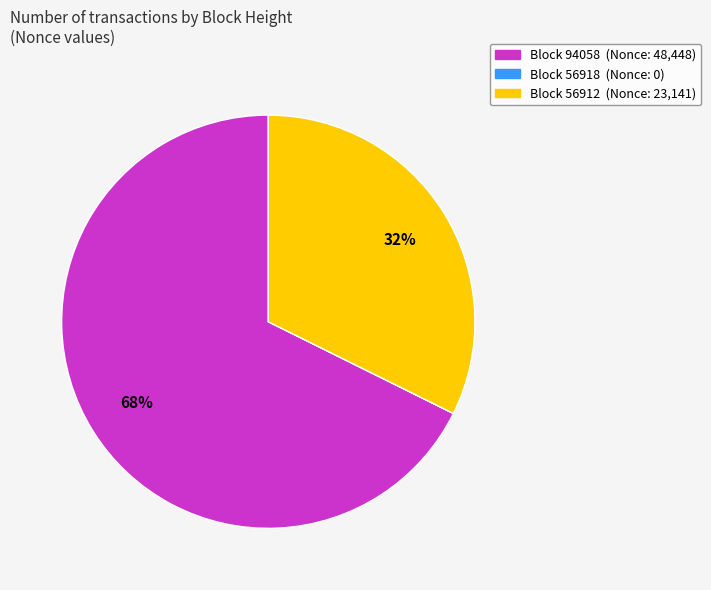

Which has a higher value, Block 56912 (Nonce: 23,141) or Block 94058 (Nonce: 48,448)?

Block 94058 (Nonce: 48,448)